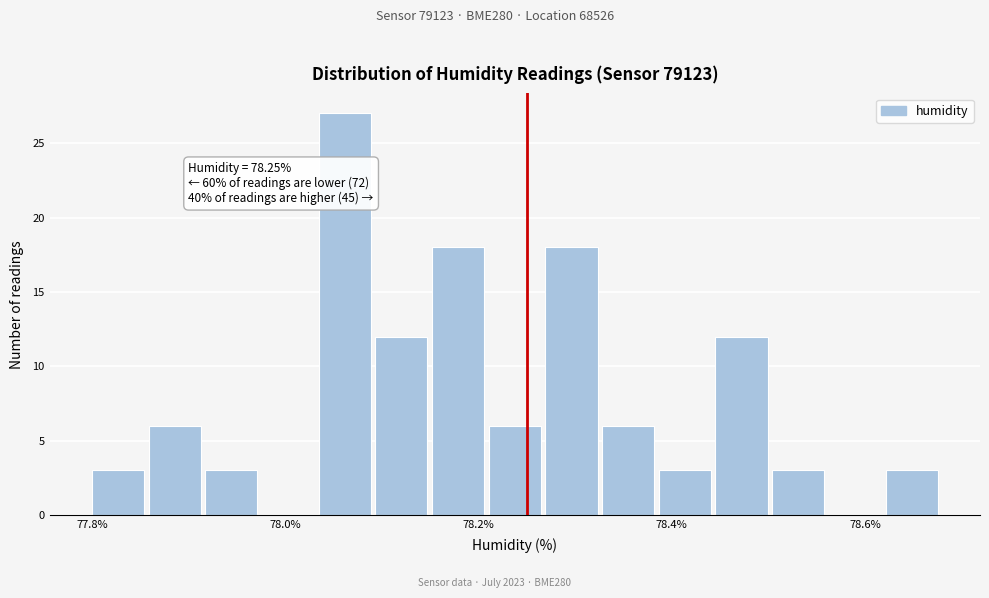

Read against the x-axis, roughly where is the centre of the tallest bar?

78.06